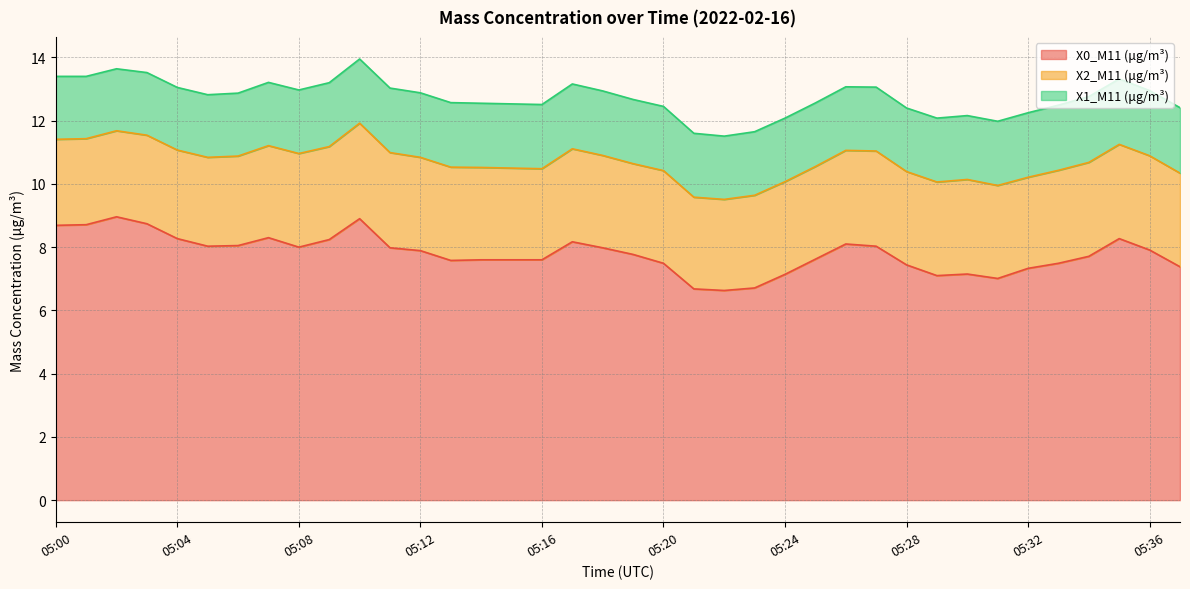

What is the value of the X1_M11 (μg/m³) point at the 36th from the left?

2.1